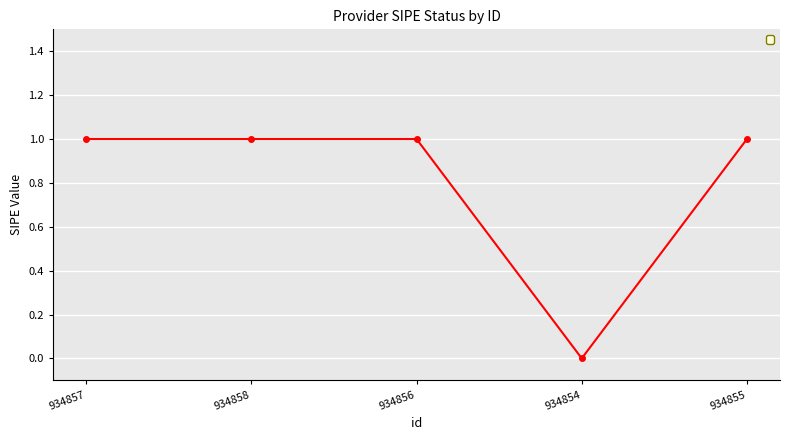

True or false: the data shows 0 at 934854.

True